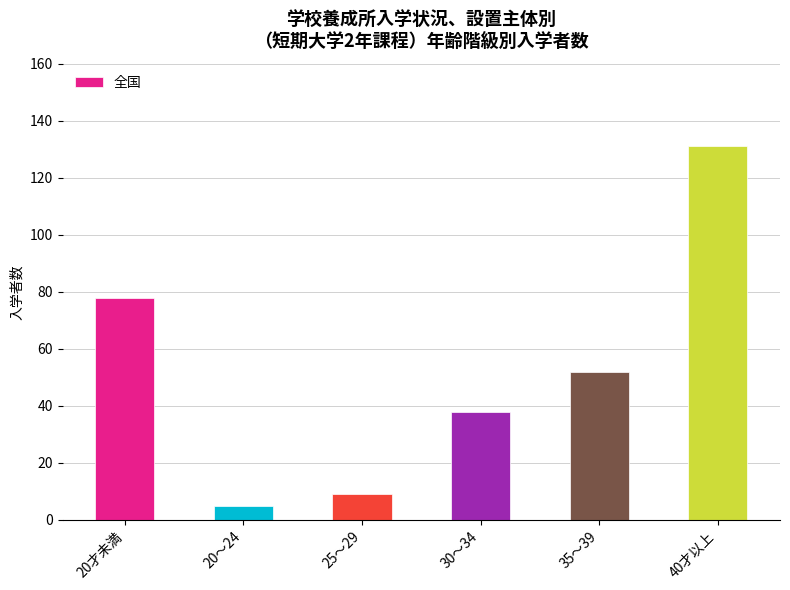

How many values are below 52?

3